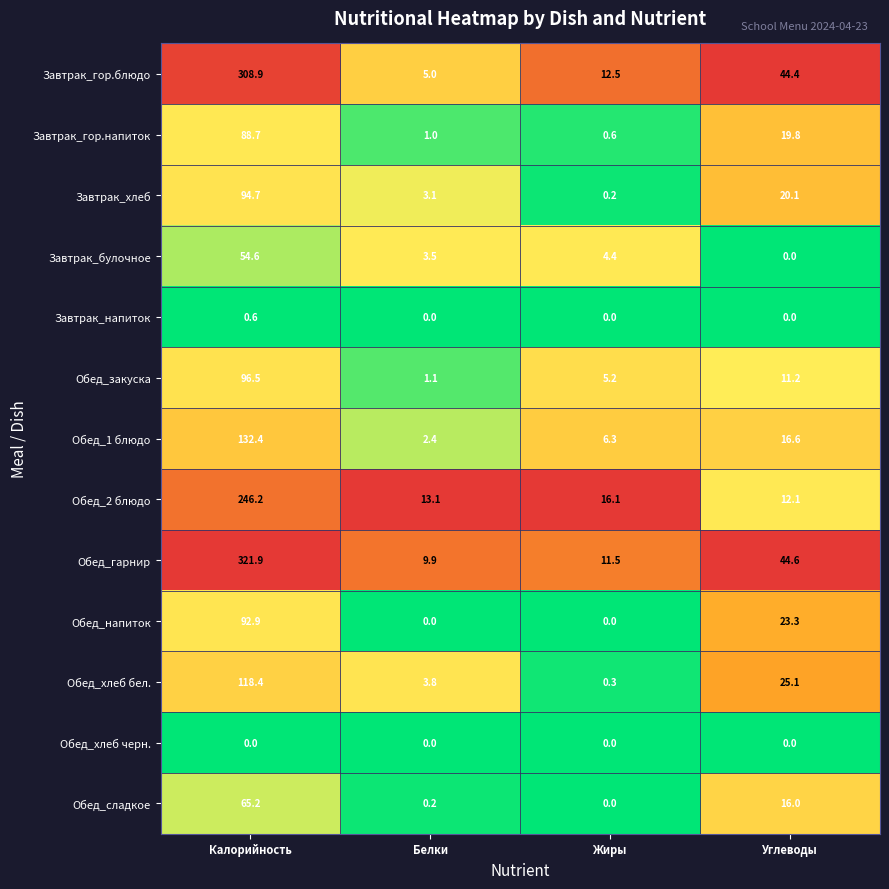

At how many categories does at least one series exceed 0?

4